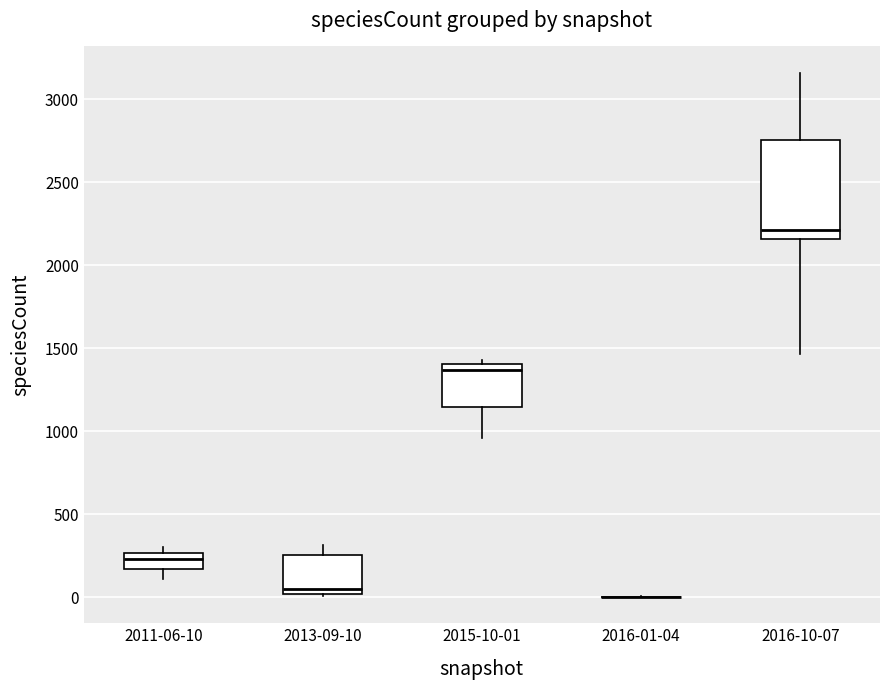

Reading left to right, transcribe this box plot: for each box, give where its median line is, the range the box spans, and where its two whiskers end, as read against the y-axis. The values are not printed on the chart, so give them approximately, as read against the axis.

2011-06-10: median 250 (just below the box's upper edge), box 150 to 250, whiskers 100 to 300
2013-09-10: median 50, box 0 to 250, whiskers 0 to 300
2015-10-01: median 1350, box 1150 to 1400, whiskers 950 to 1450
2016-01-04: box collapsed to a line at 0, whiskers 0 to 0
2016-10-07: median 2200, box 2150 to 2750, whiskers 1450 to 3150